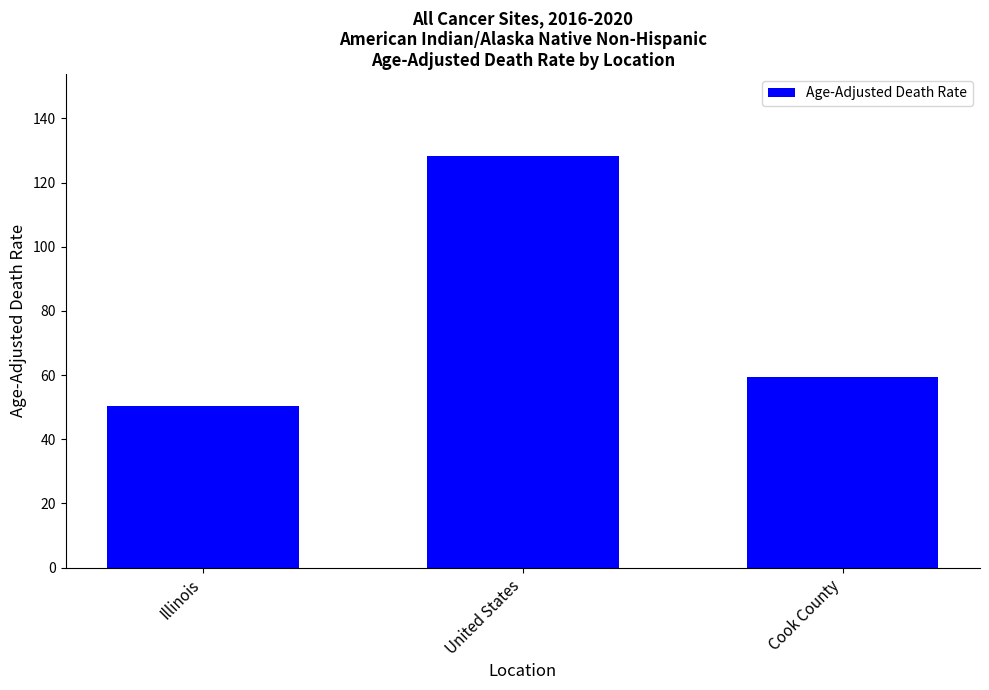

What is the value of the 3rd bar from the left?

59.5